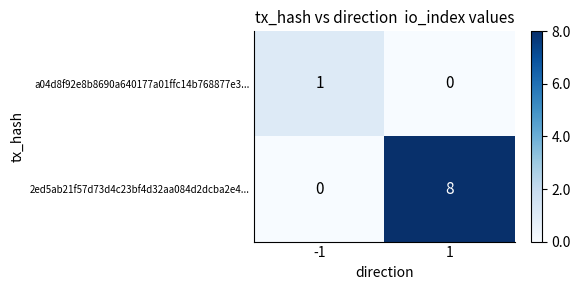

At 1, list the series in order from smallest to largest.

a04d8f92e8b8690a640177a01ffc14b768877e3..., 2ed5ab21f57d73d4c23bf4d32aa084d2dcba2e4...